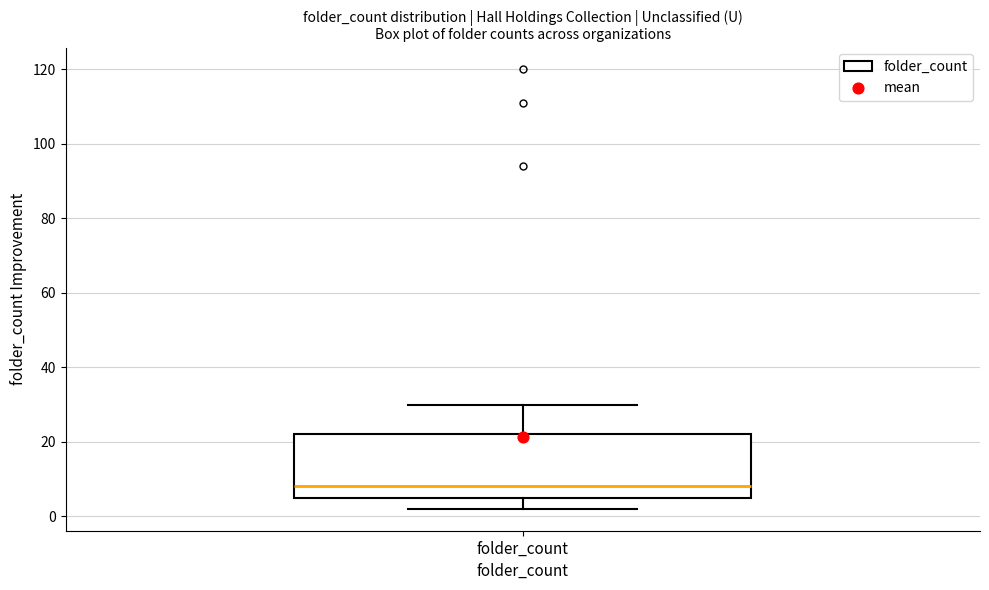

Where does the upper whisker of the box for folder_count end on the y-axis? The values are not printed on the chart, so give them approximately, as read against the axis.

30